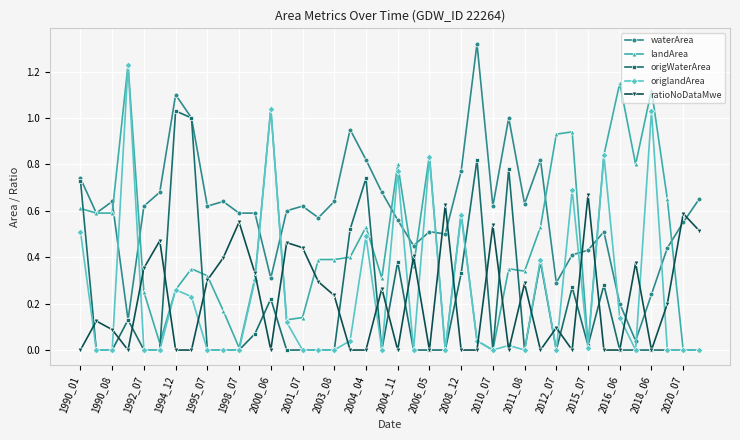

Which series has the widest spread of values?

waterArea